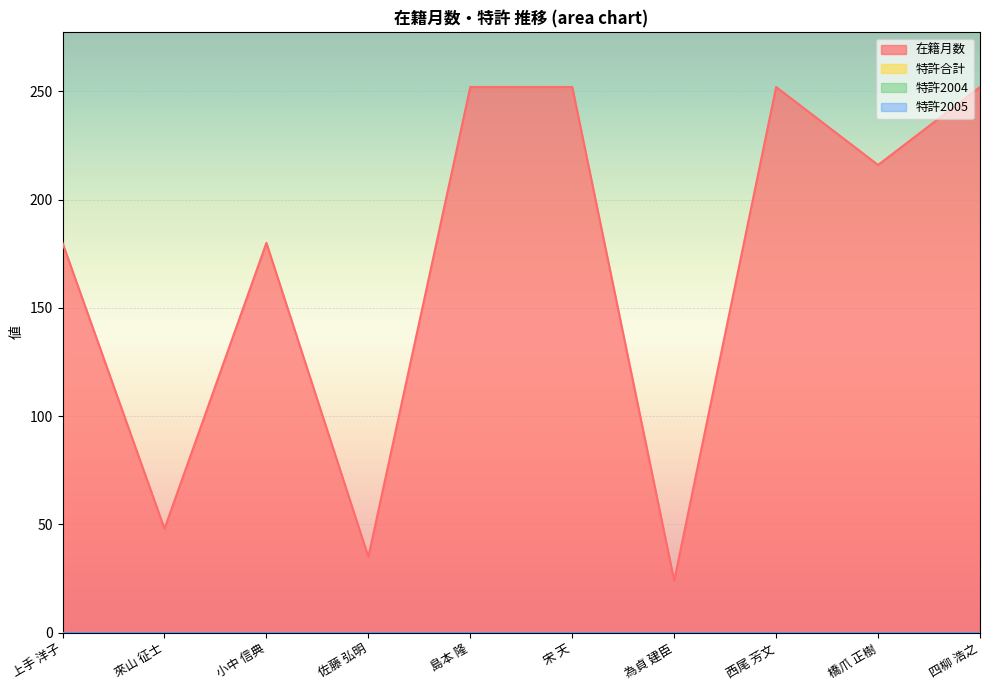

List the series in order of their peak value, highest first.

在籍月数, 特許合計, 特許2004, 特許2005